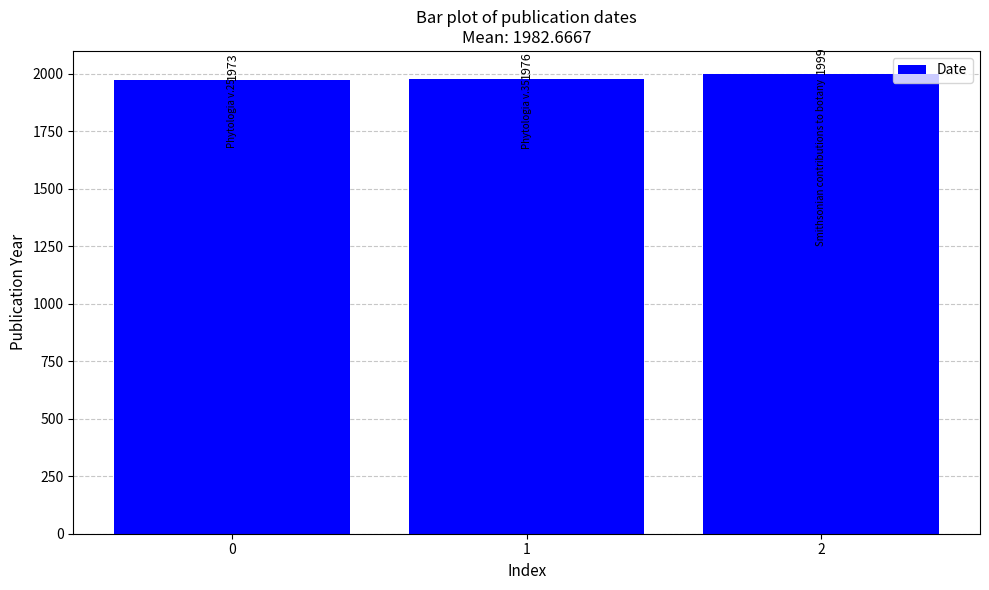

Count the values in the range 1973 to 1999.

3